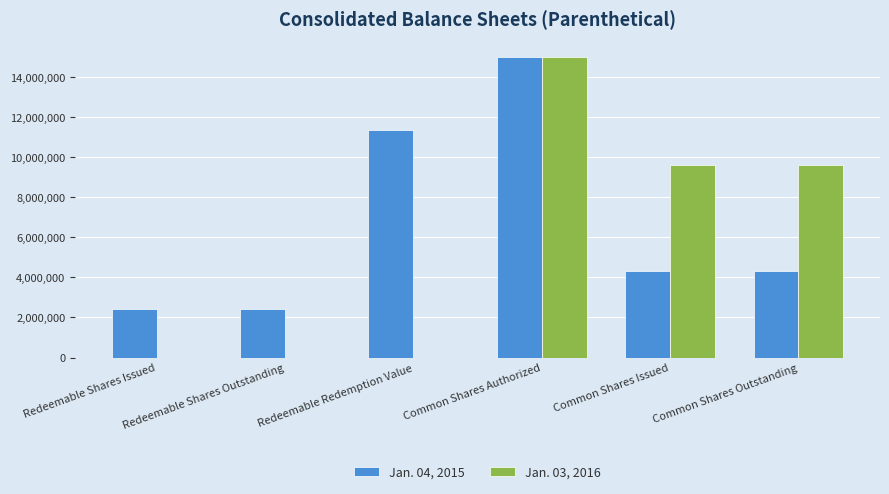

Reading left to right, transcribe all the data shown in this chart.

Jan. 04, 2015: 2415399	2415399	11362481	15000000	4324599	4324599
Jan. 03, 2016: 0	0	0	15000000	9591860	9591860